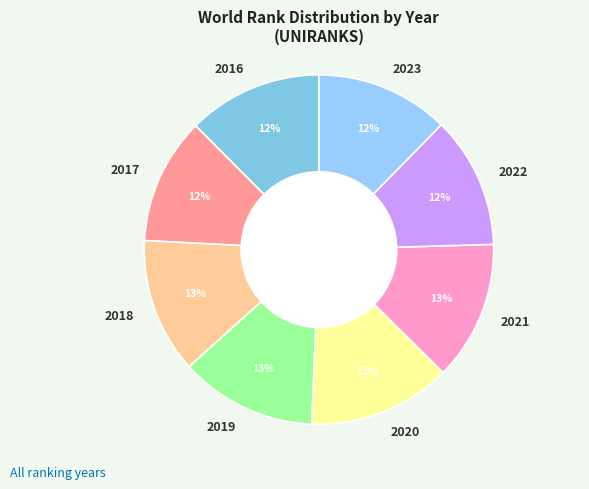

Approximately how many times larger is the value at 2023 compared to 2022?

1.0